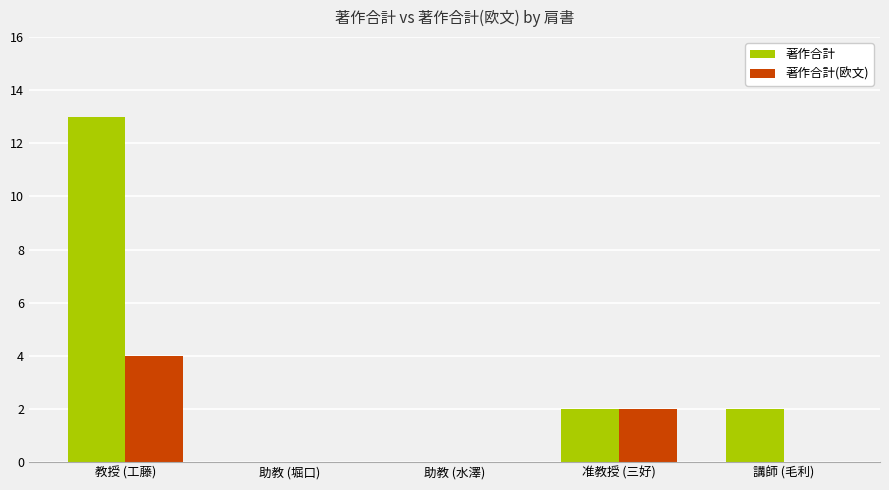

At which label is 著作合計(欧文) closest to 2?

准教授 (三好)